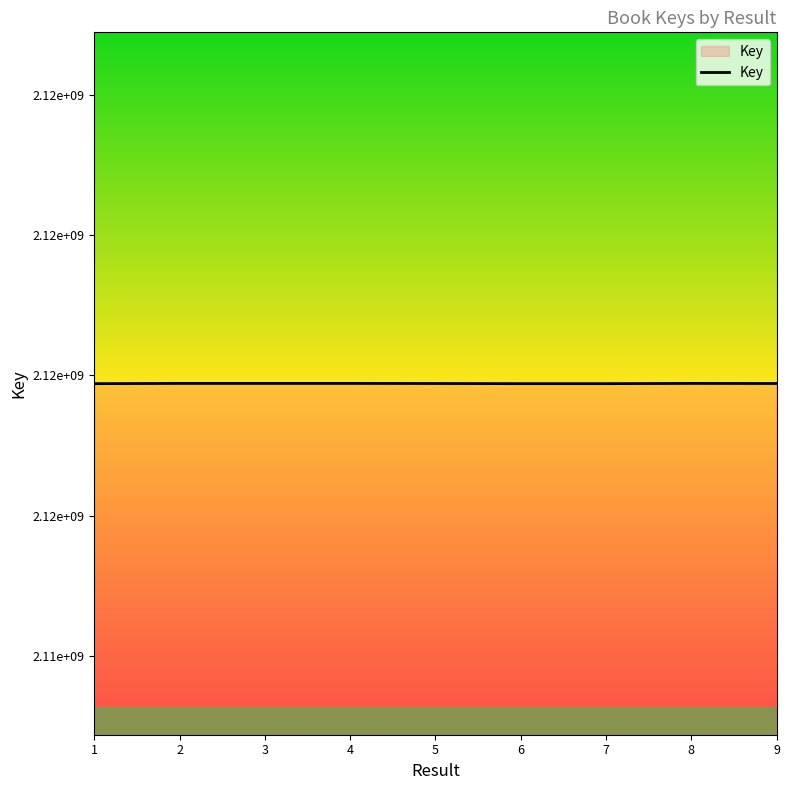

What is the minimum value shown in the chart?

2117883300